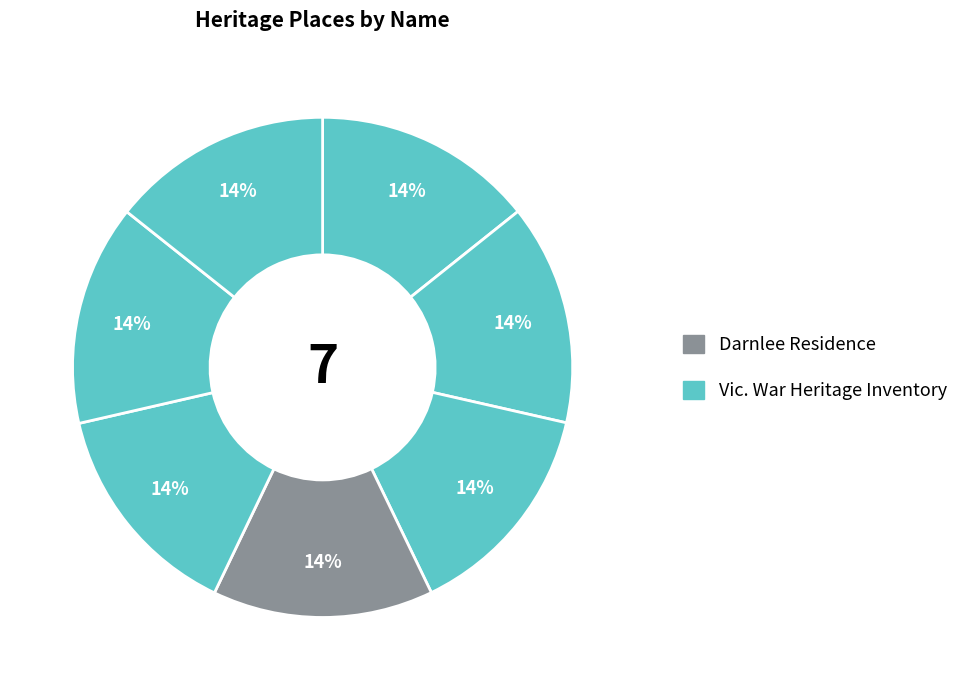

How many slices are in this pie chart?

7